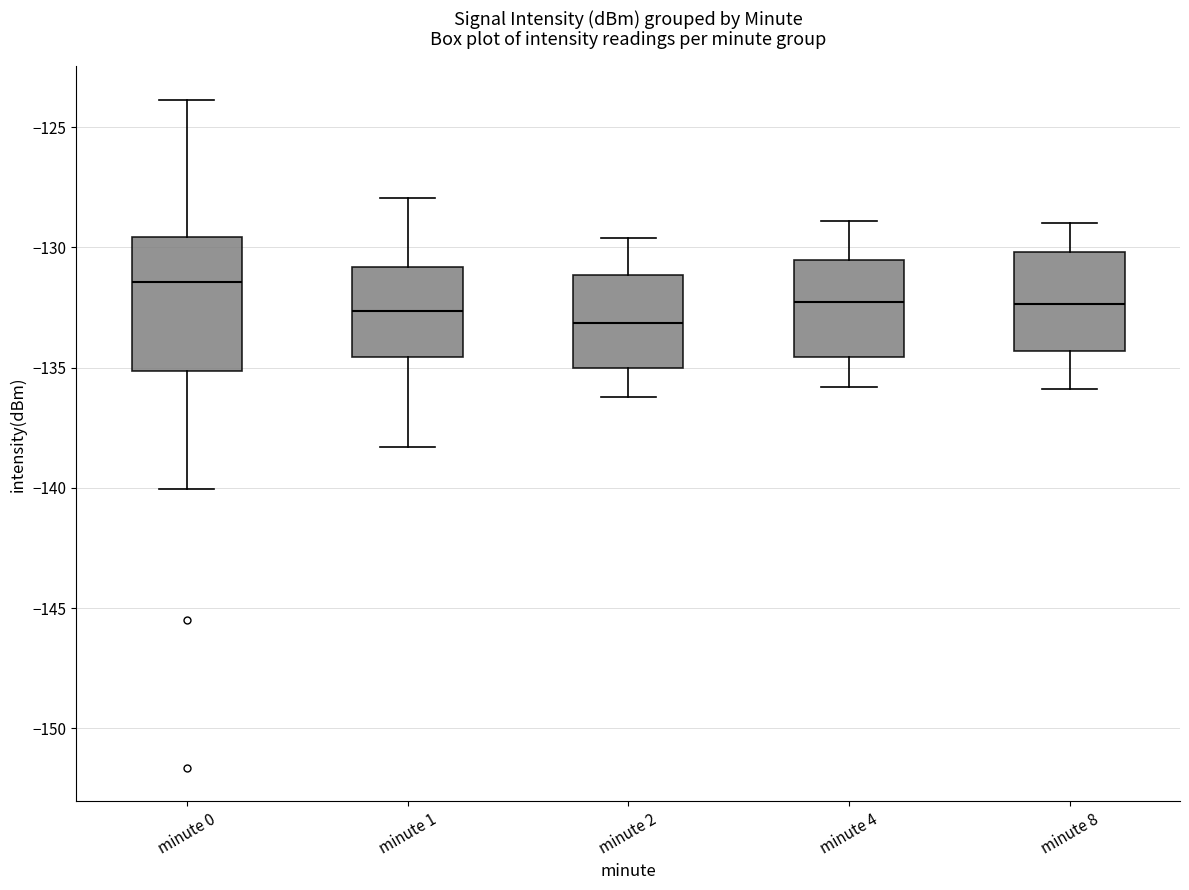

Reading left to right, transcribe this box plot: for each box, give where its median line is, the range the box spans, and where its two whiskers end, as read against the y-axis. The values are not printed on the chart, so give them approximately, as read against the axis.

minute 0: median -131.5, box -135.0 to -129.5, whiskers -140.0 to -124.0
minute 1: median -132.5, box -134.5 to -131.0, whiskers -138.5 to -128.0
minute 2: median -133.0, box -135.0 to -131.0, whiskers -136.0 to -129.5
minute 4: median -132.0, box -134.5 to -130.5, whiskers -136.0 to -129.0
minute 8: median -132.5, box -134.5 to -130.0, whiskers -136.0 to -129.0